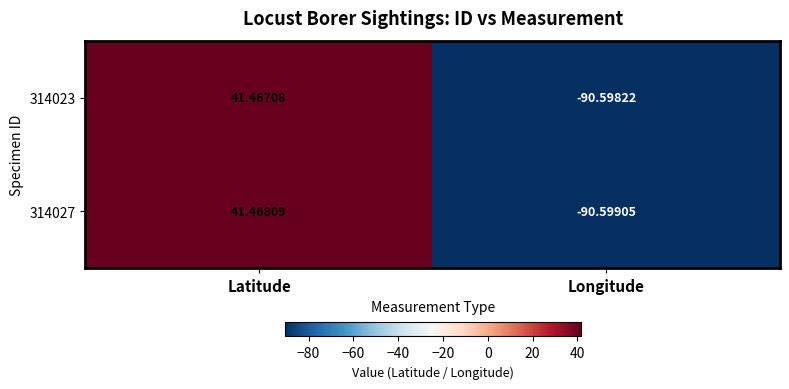

Which series has the largest range (max minus min)?

314027